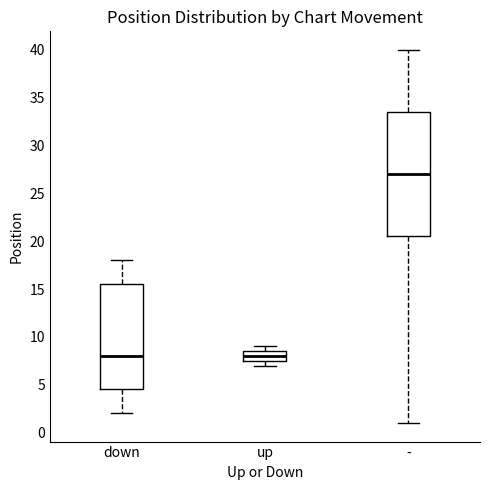

Where is the upper edge of the box for up on the y-axis? The values are not printed on the chart, so give them approximately, as read against the axis.

8.5